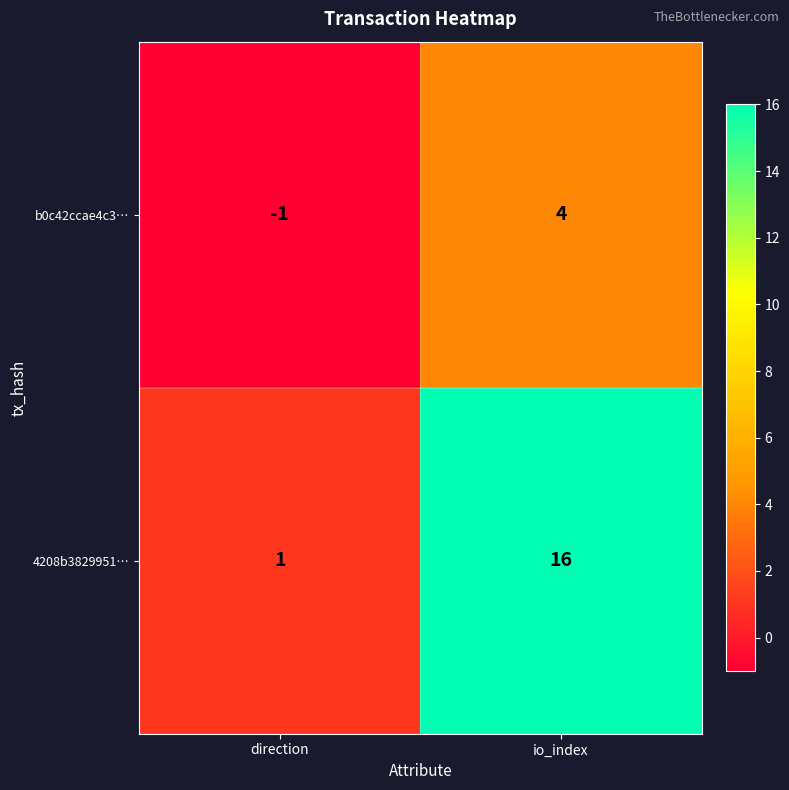

Which series has the largest total across all categories?

4208b3829951…